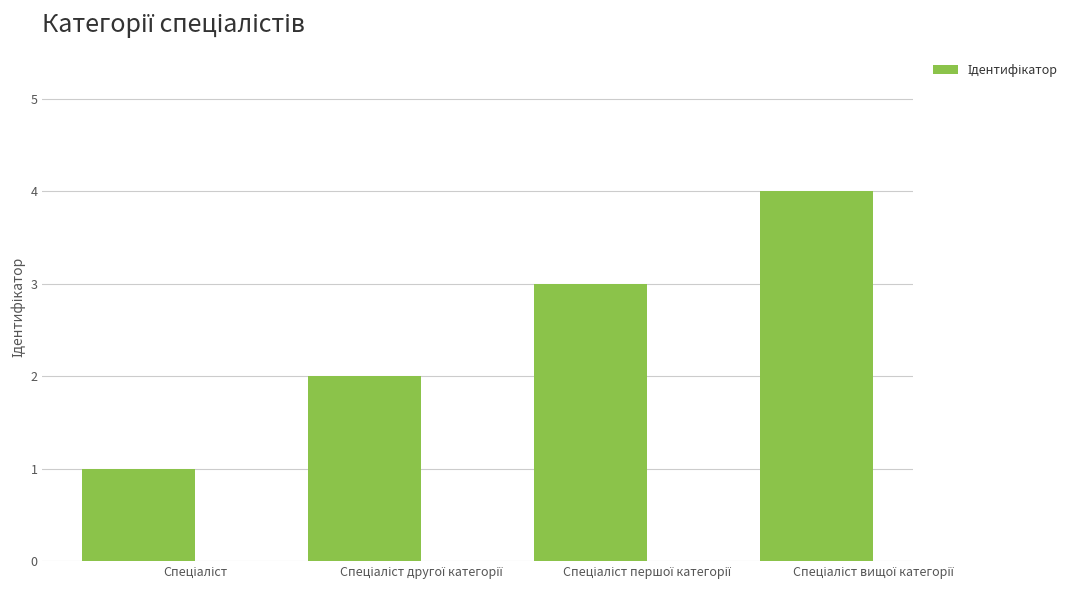

What is the difference between the maximum and minimum values?

3